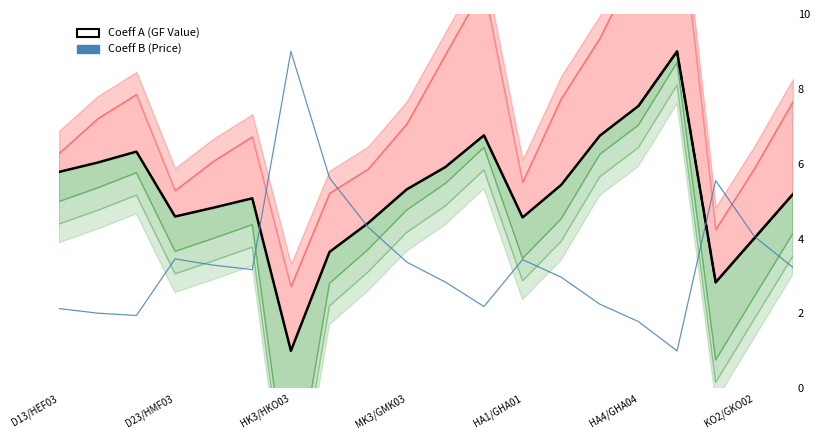

What is the difference between the Coeff B (reference) values at KO2/GKO02 and HA4/GHA04?

2.3